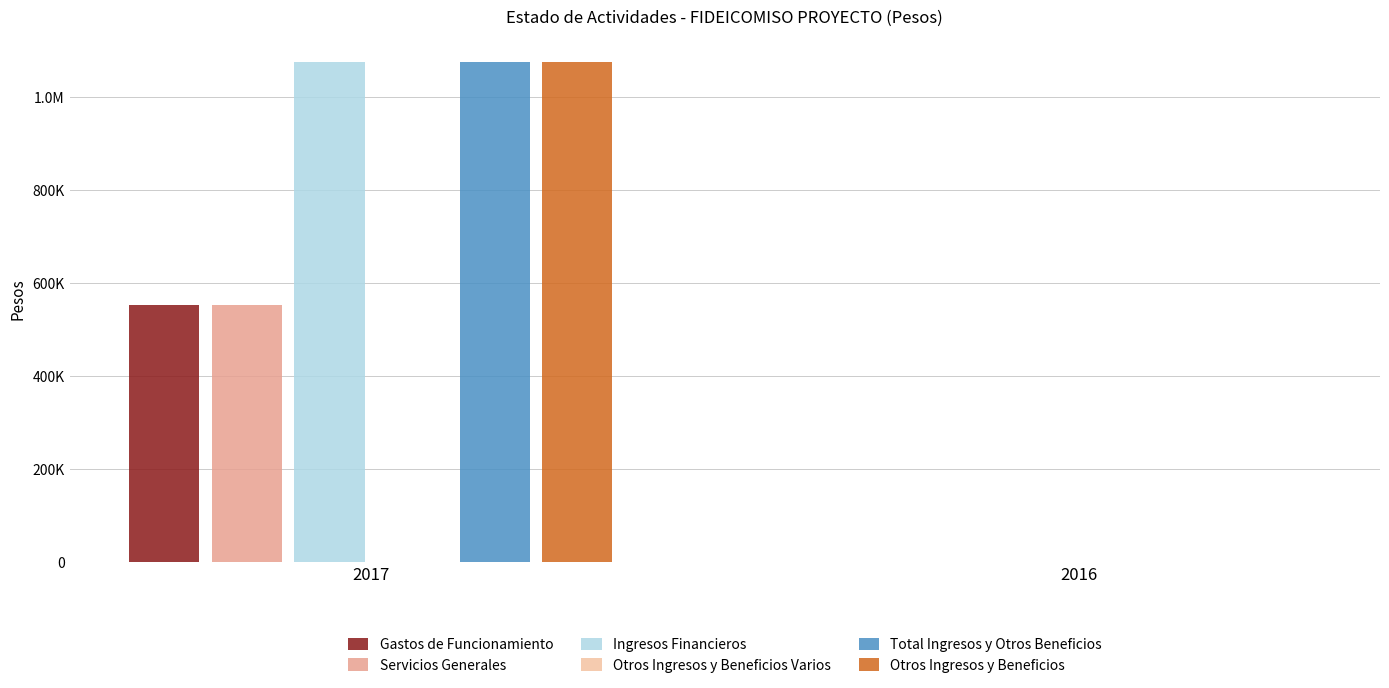

At which category does the chart reach its minimum across all series?

2016